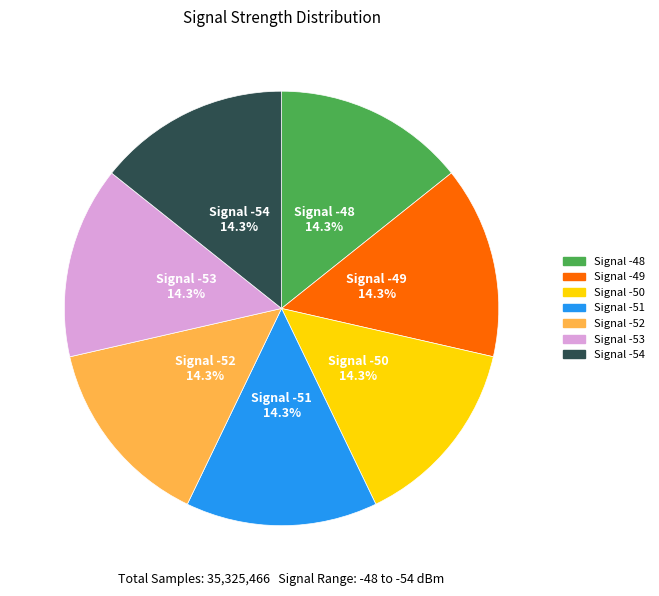

Do Signal -50 and Signal -54 together represent more than half of the pie?

No